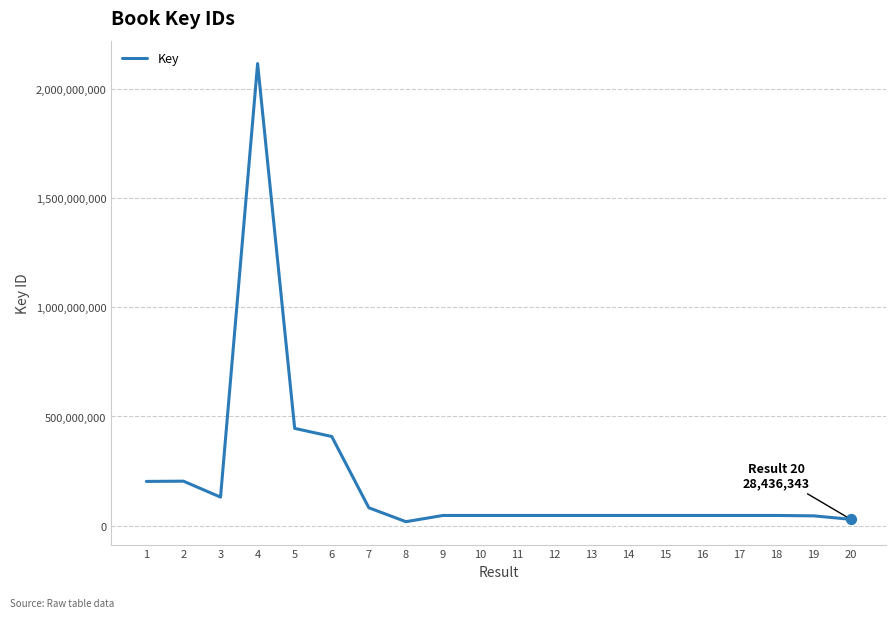

What is the change in value from 11 to 12?

-392